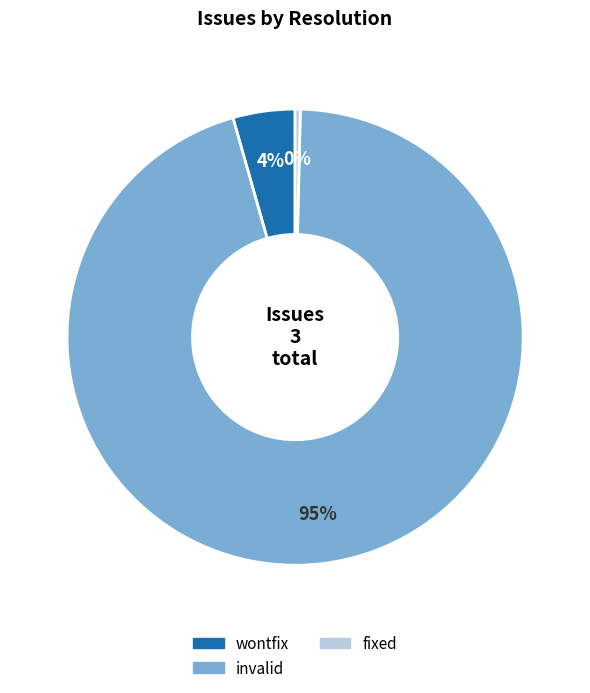

Approximately how many times larger is the value at invalid compared to fixed?

260.0